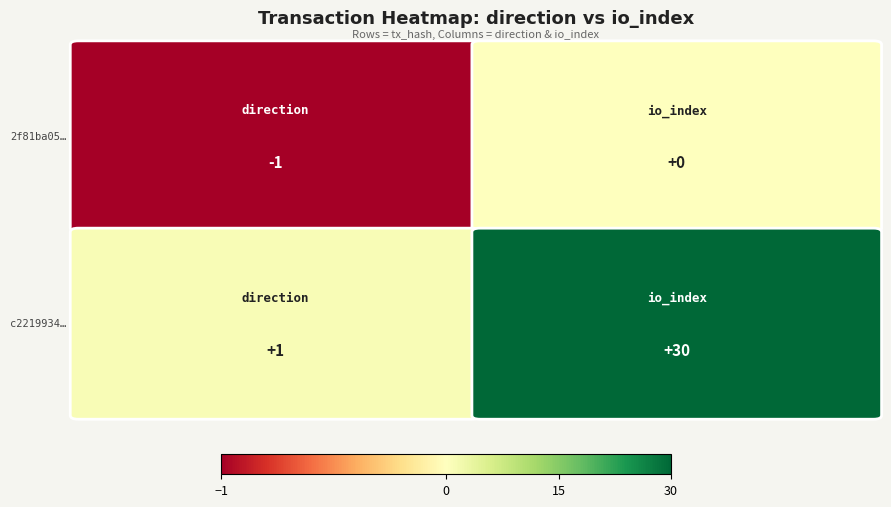

Reading left to right, list all the values displayed in this chart.

2f81ba055fc9d63e2449f7d0c803f2a353b3c5d: 0=-1	1=0
c221993455057005ce3f024ad1fffb9af768171: 0=1	1=30